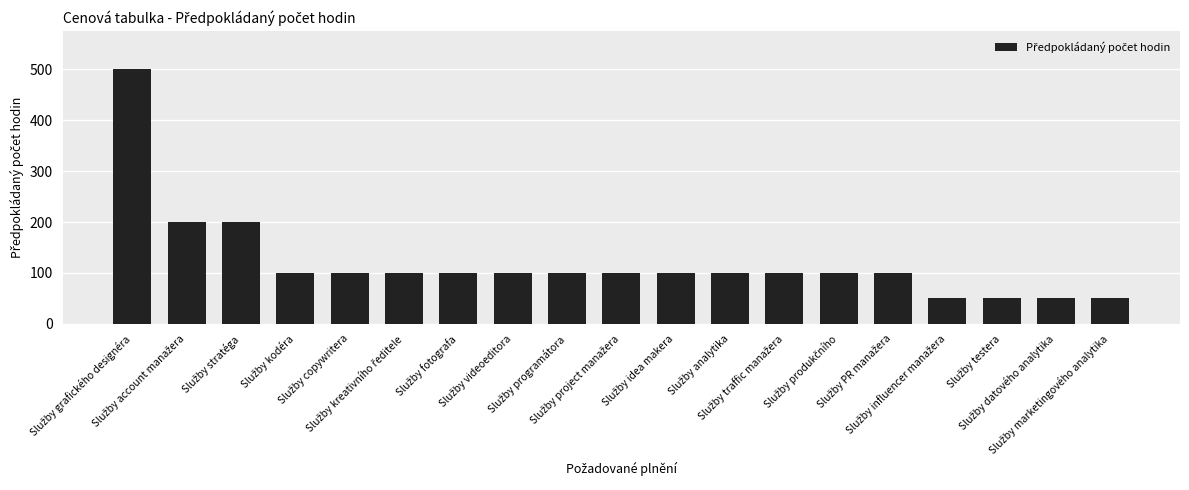

How many data points are less than 100?

4